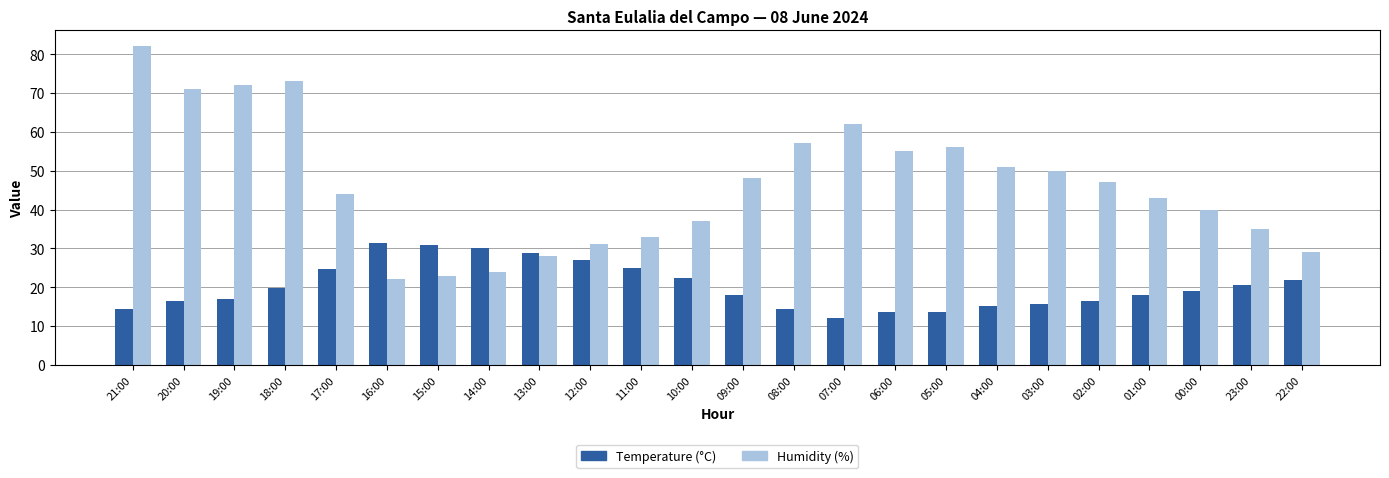

What are all the series names shown in the legend?

Temperature (°C), Humidity (%)